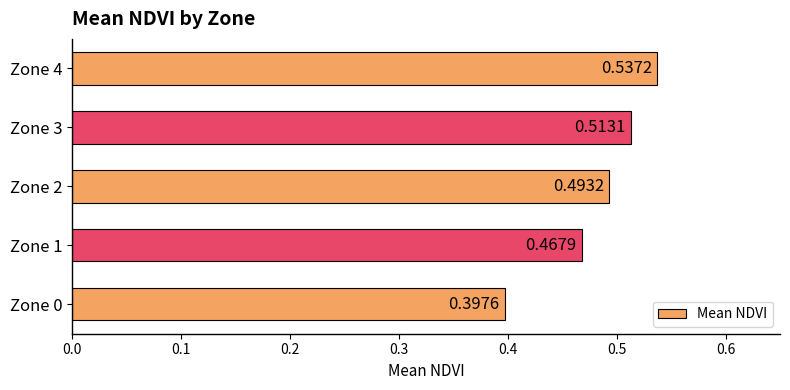

Rank the categories by value from lowest to highest.

Zone 0, Zone 1, Zone 2, Zone 3, Zone 4